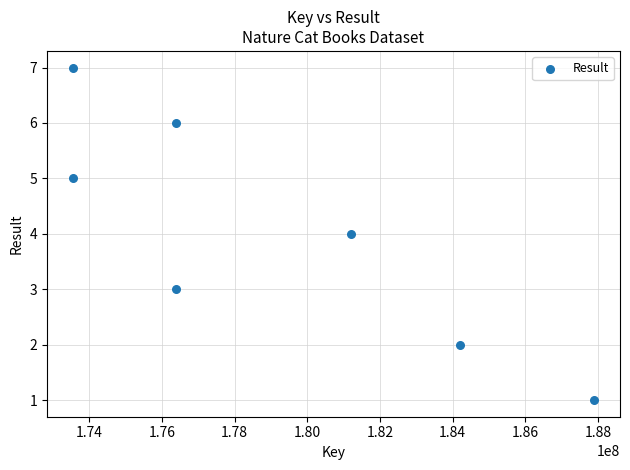

What is the average Y value?

4